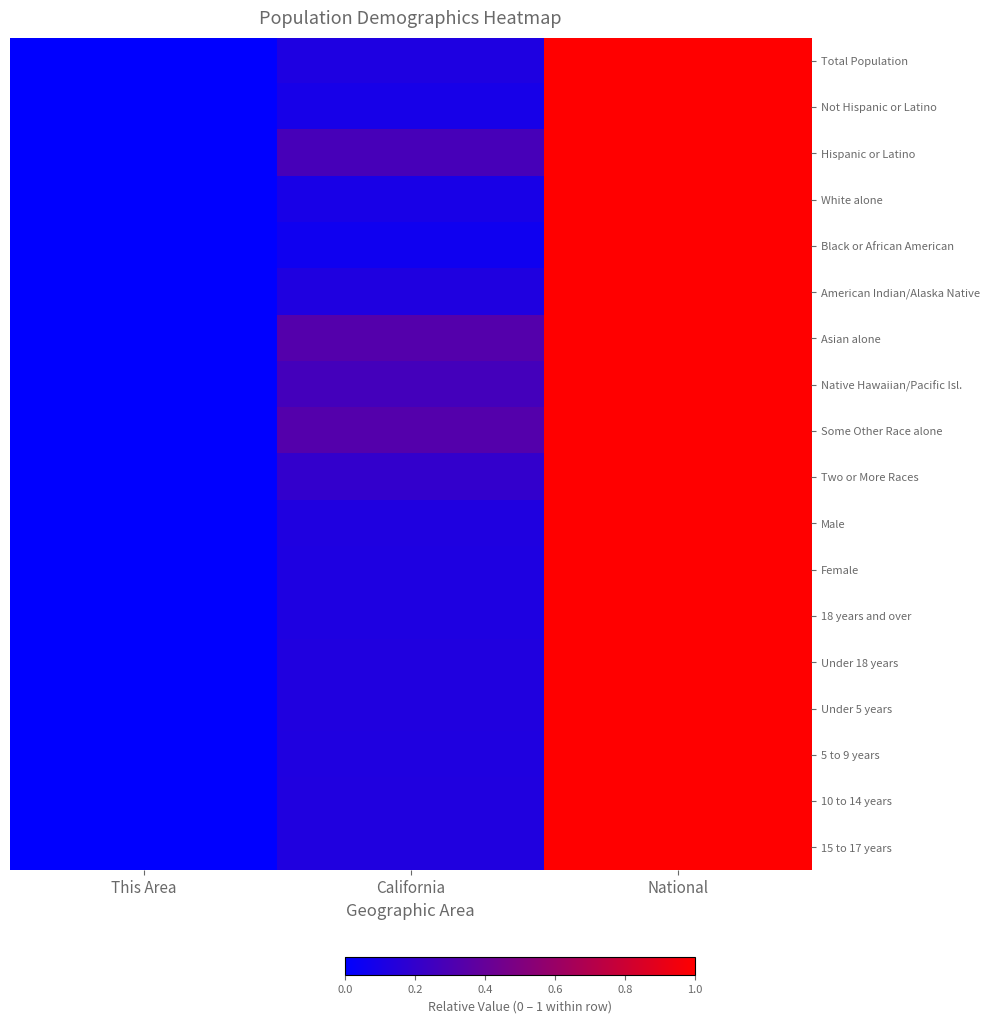

At which category is the sum across all series the highest?

National